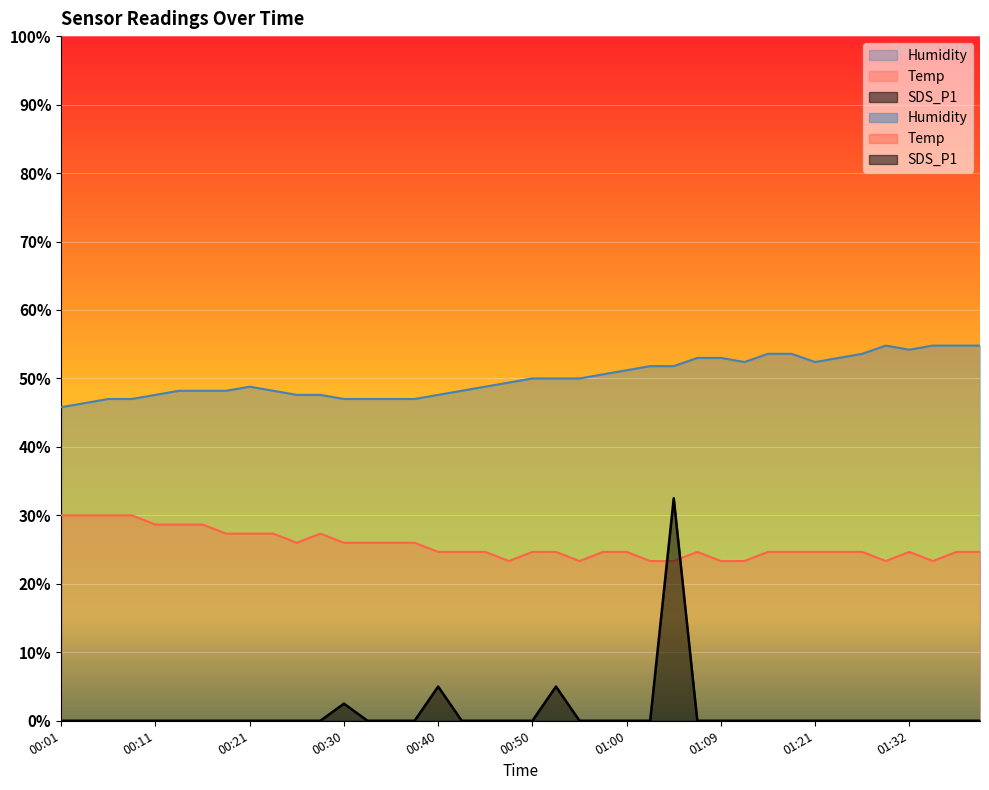

At which category does SDS_P1 reach its first local peak?

00:30